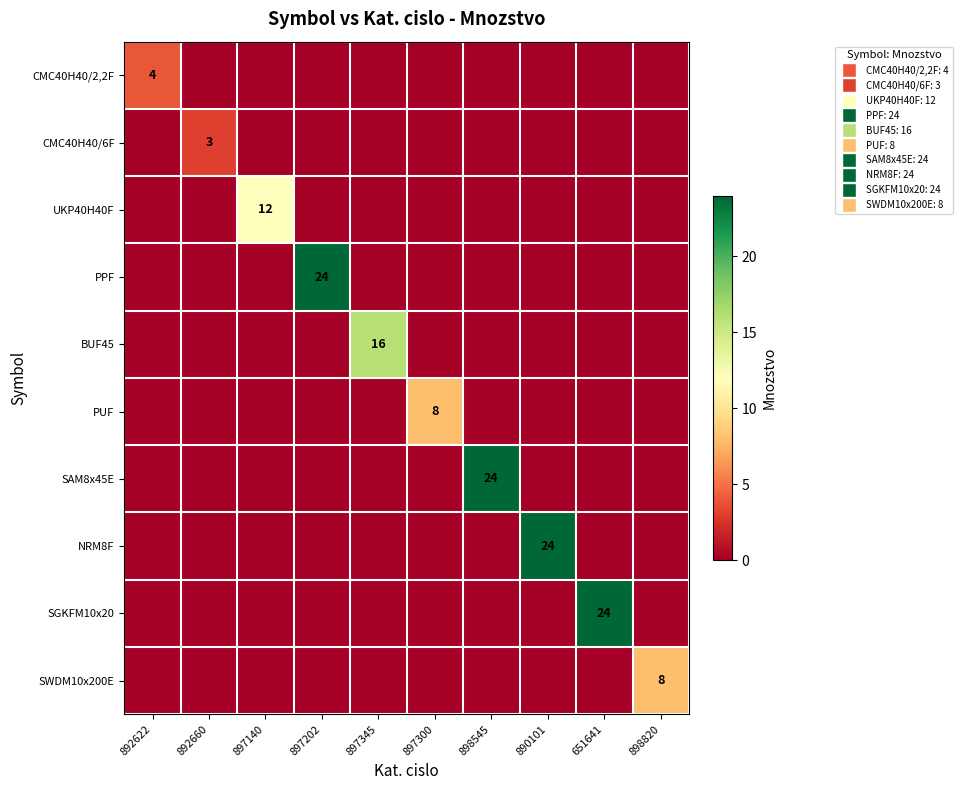

At which category does the chart reach its peak across all series?

897202